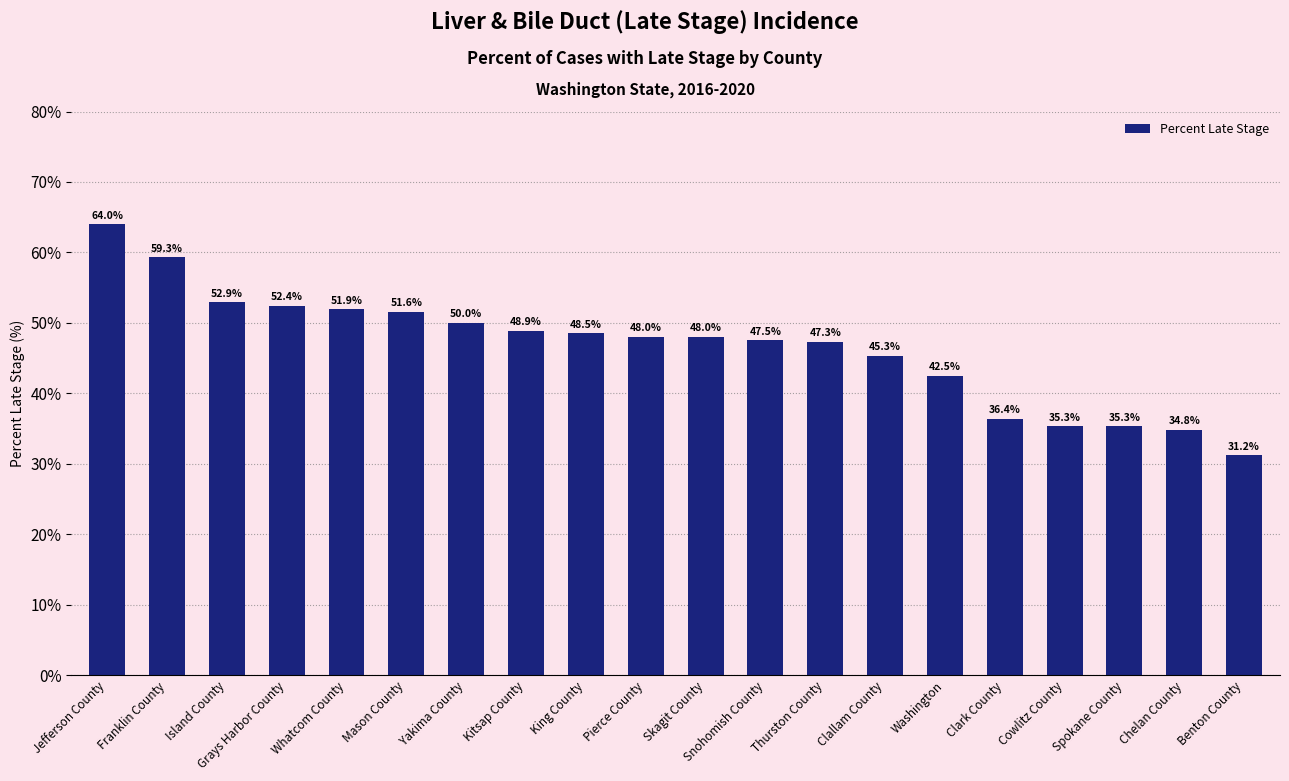

Are the bars grouped side by side (vs. stacked)?

No